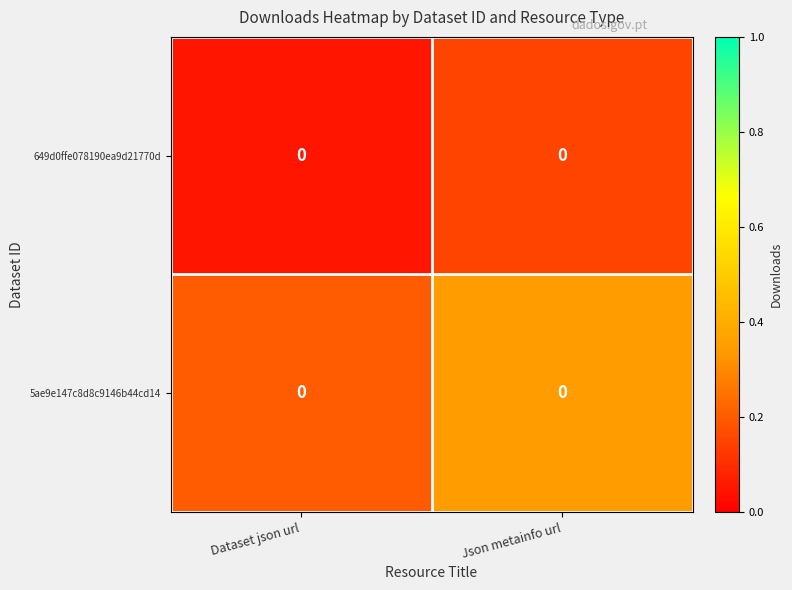

True or false: row_0 has a value of 0.1 at Json metainfo url.

True